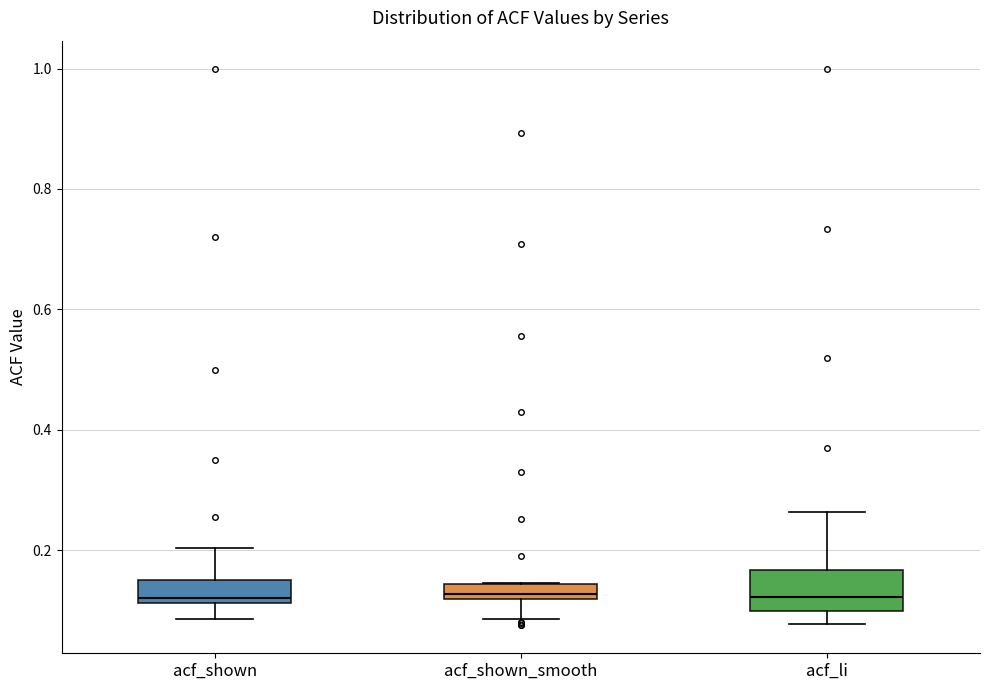

Where is the lower edge of the box for acf_li on the y-axis? The values are not printed on the chart, so give them approximately, as read against the axis.

0.10